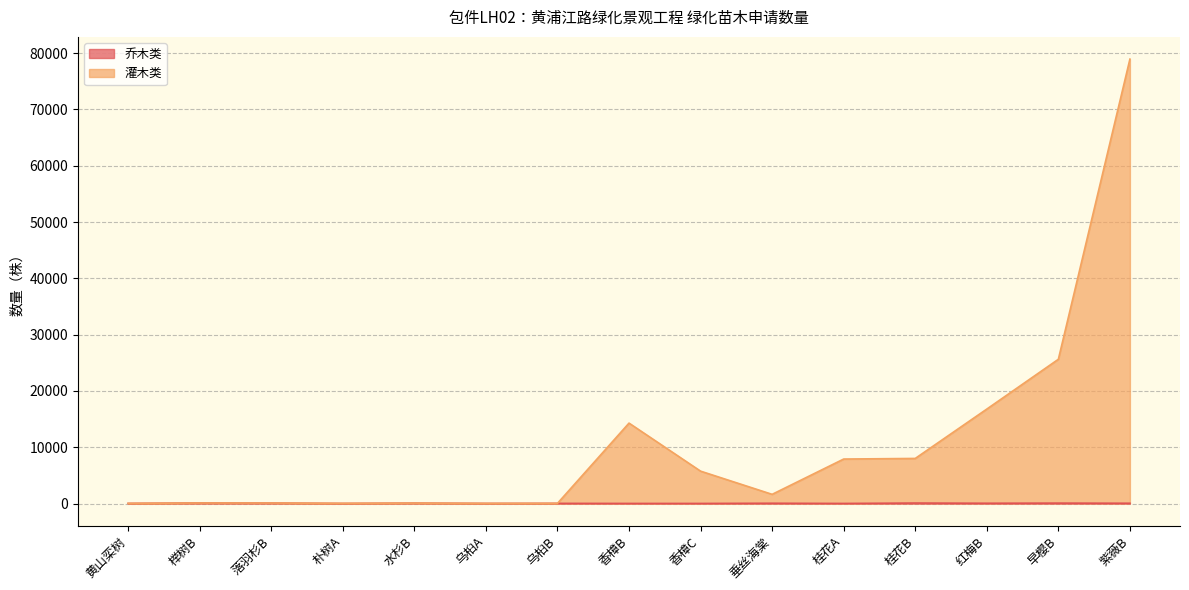

True or false: 乔木类 has more than 2 points higher than both neighbors.

True